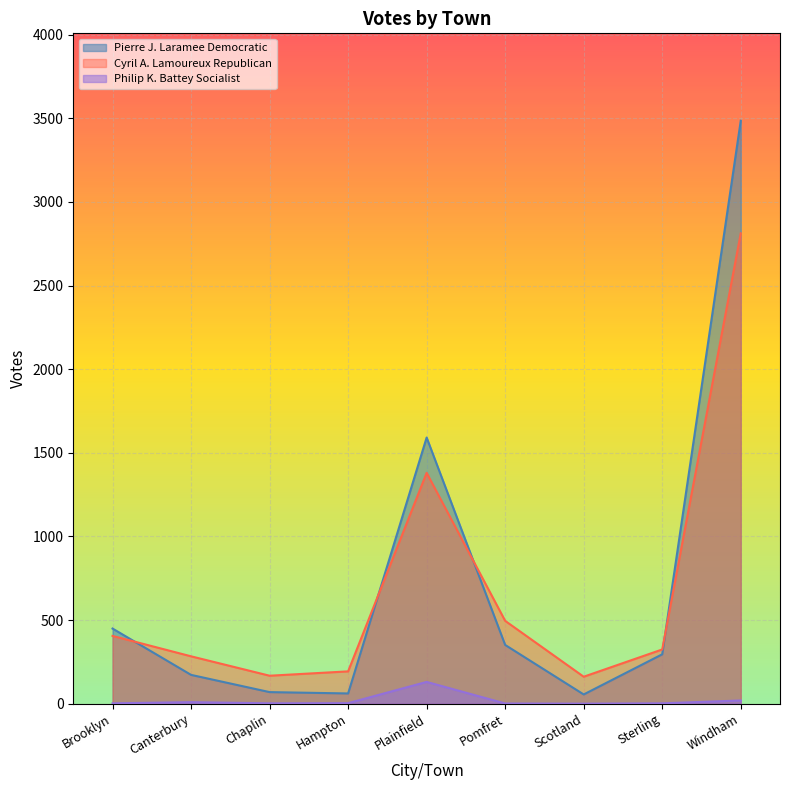

What is the difference between the Cyril A. Lamoureux Republican values at Sterling and Plainfield?

1056